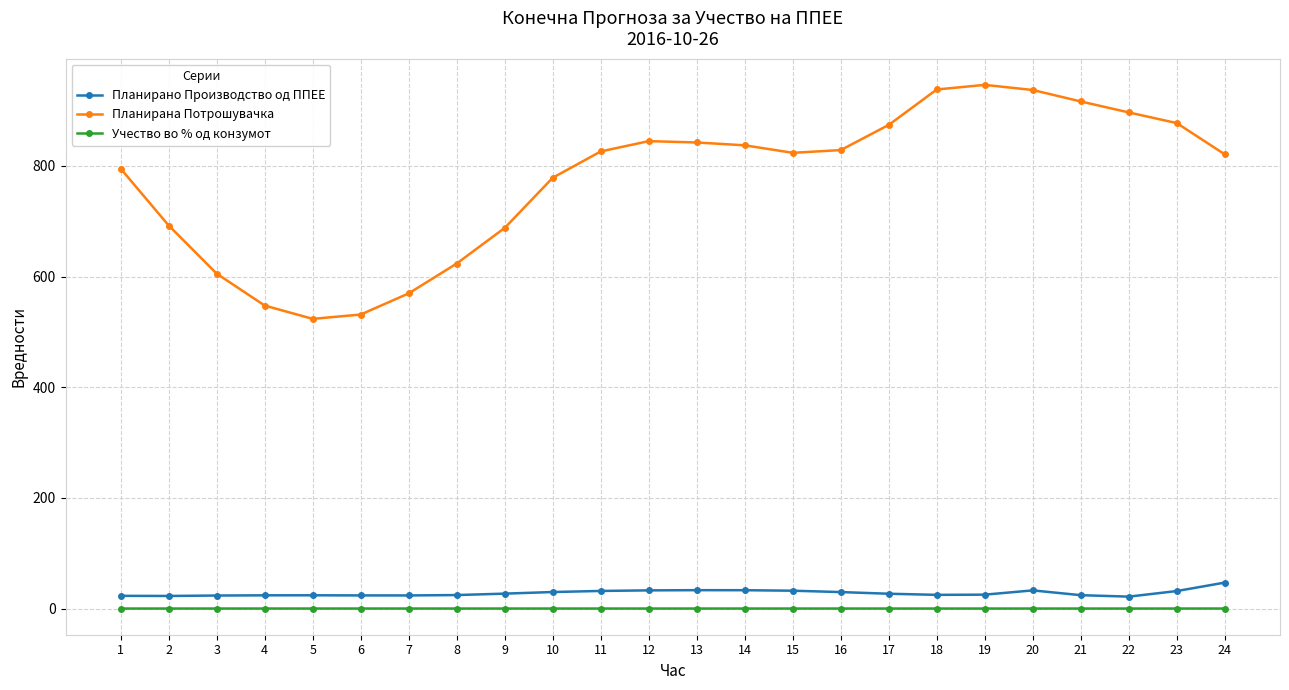

True or false: Планирана Потрошувачка has more than 0 points higher than both neighbors.

True